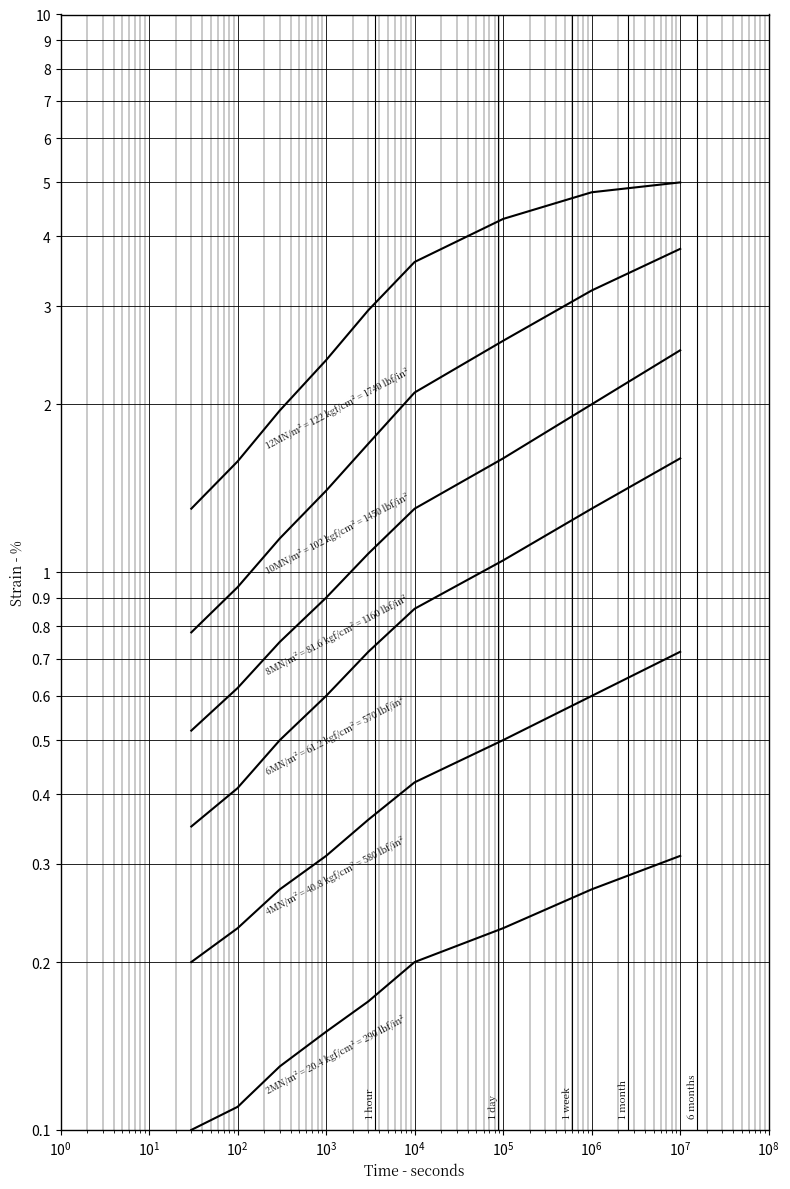

At how many categories does at least one series exceed 0?

9